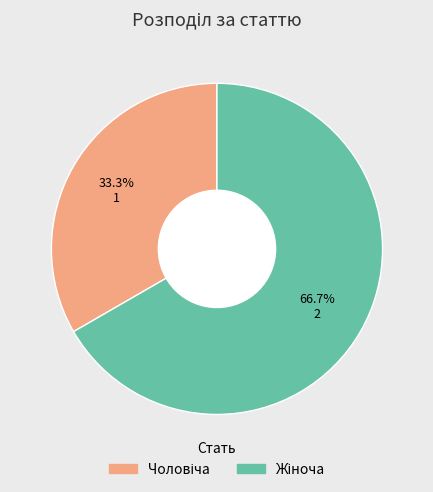

Is there a majority slice in this chart?

Yes